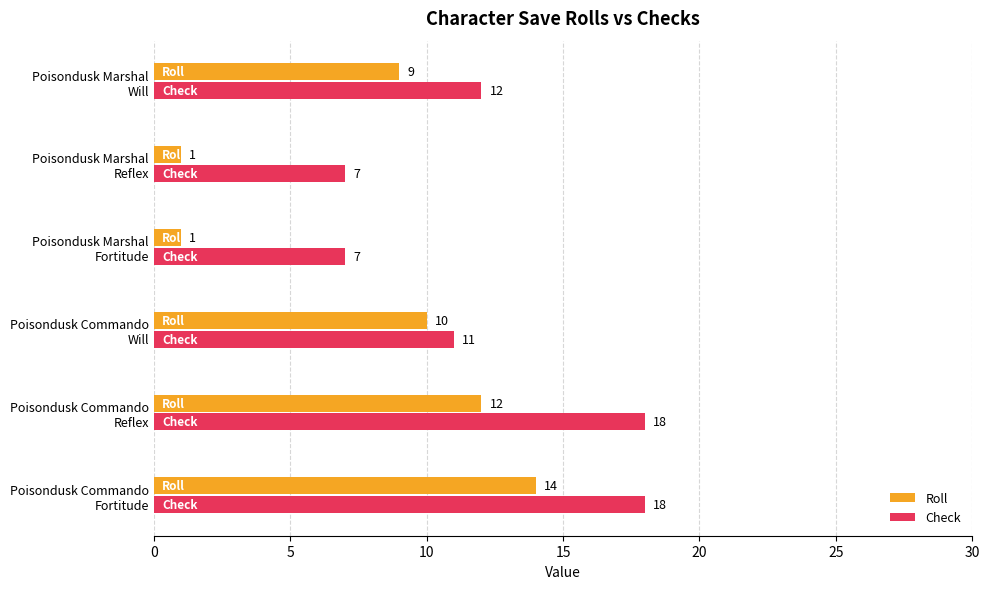

What is the minimum value shown in the chart?

1